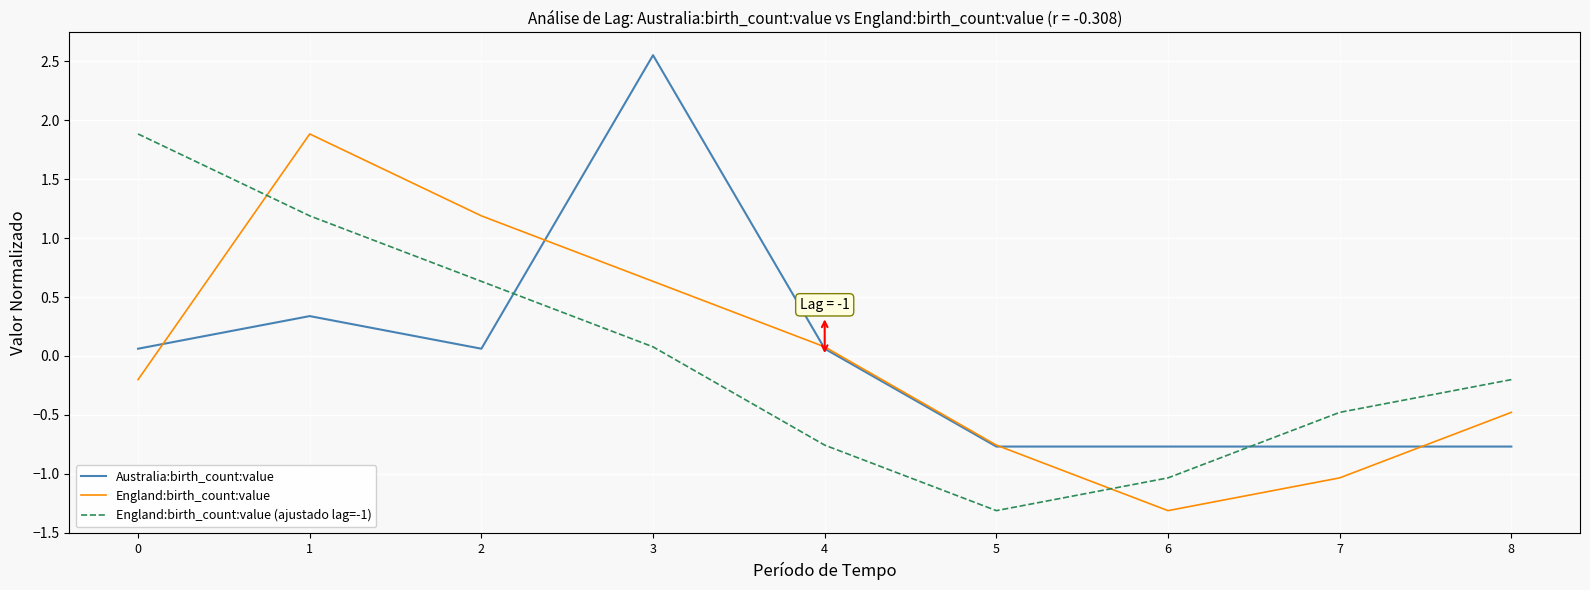

Which category has the highest value in the Australia:birth_count:value series?

3